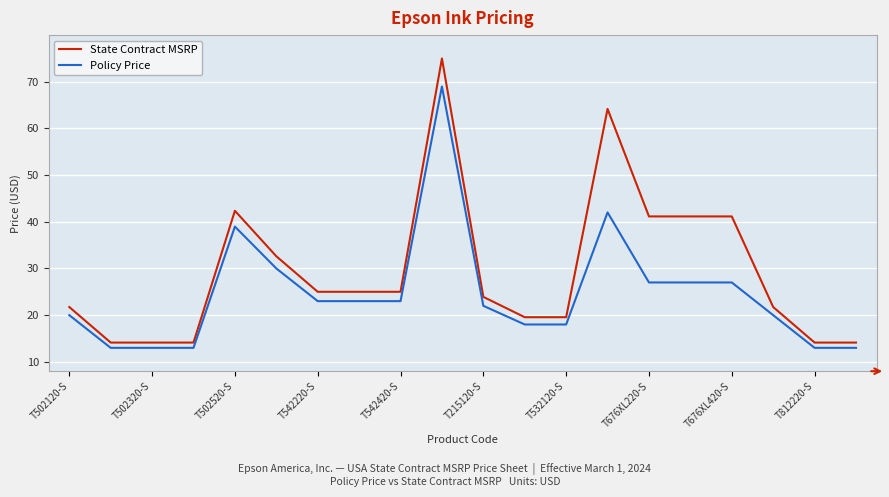

What is the minimum value shown in the chart?

13.0